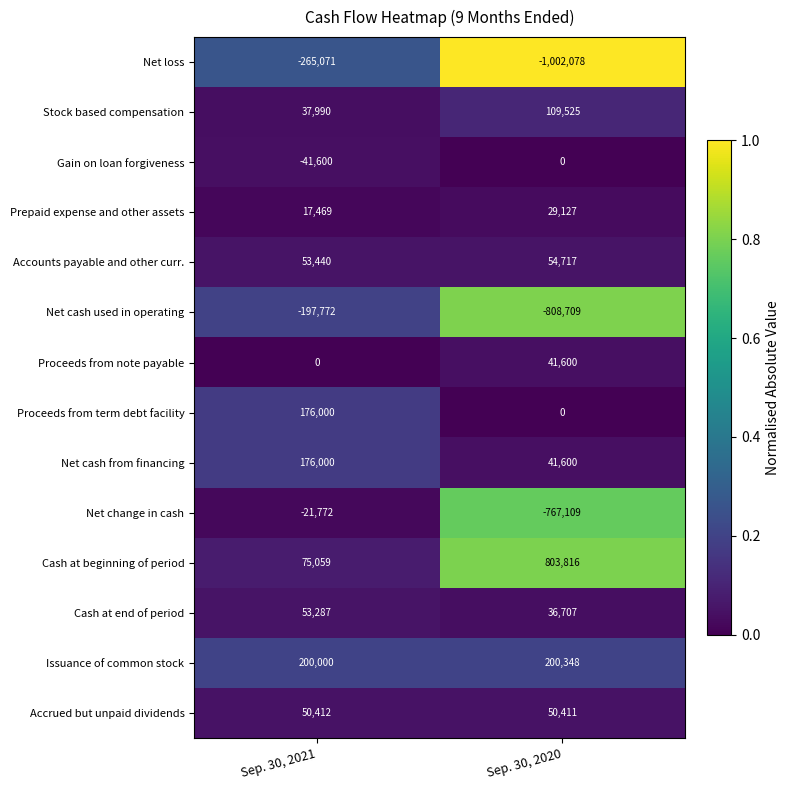

Reading right to left, what are all the values shown in this chart?

Net loss: Sep. 30, 2020=-1002078	Sep. 30, 2021=-265071
Stock based compensation: Sep. 30, 2020=109525	Sep. 30, 2021=37990
Gain on loan forgiveness: Sep. 30, 2020=0	Sep. 30, 2021=-41600
Prepaid expense and other assets: Sep. 30, 2020=29127	Sep. 30, 2021=17469
Accounts payable and other curr.: Sep. 30, 2020=54717	Sep. 30, 2021=53440
Net cash used in operating: Sep. 30, 2020=-808709	Sep. 30, 2021=-197772
Proceeds from note payable: Sep. 30, 2020=41600	Sep. 30, 2021=0
Proceeds from term debt facility: Sep. 30, 2020=0	Sep. 30, 2021=176000
Net cash from financing: Sep. 30, 2020=41600	Sep. 30, 2021=176000
Net change in cash: Sep. 30, 2020=-767109	Sep. 30, 2021=-21772
Cash at beginning of period: Sep. 30, 2020=803816	Sep. 30, 2021=75059
Cash at end of period: Sep. 30, 2020=36707	Sep. 30, 2021=53287
Issuance of common stock: Sep. 30, 2020=200348	Sep. 30, 2021=200000
Accrued but unpaid dividends: Sep. 30, 2020=50411	Sep. 30, 2021=50412